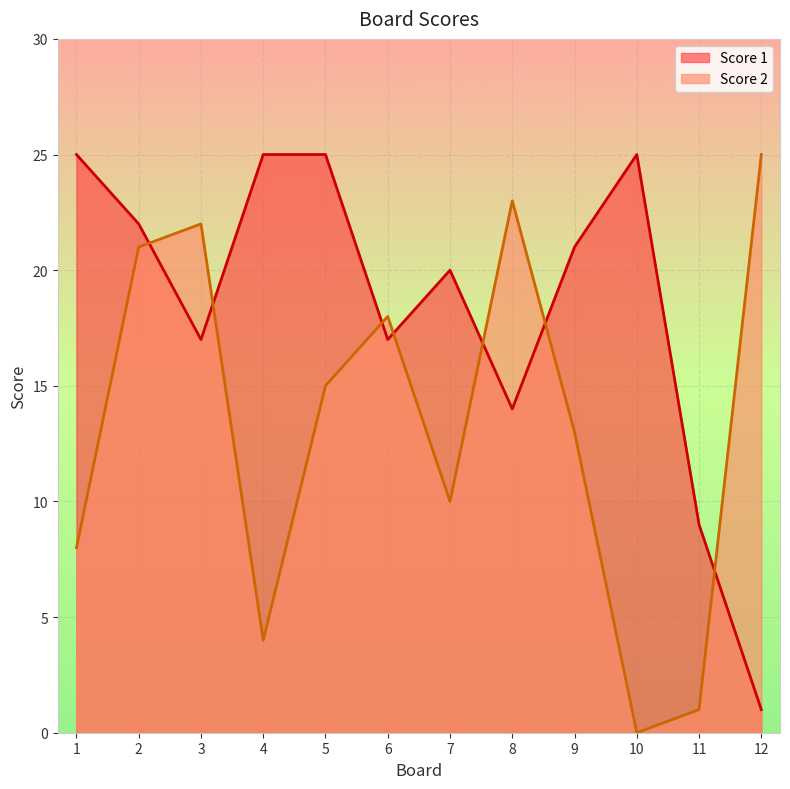

Reading left to right, what are all the values shown in this chart?

Score 2: 1=8	2=21	3=22	4=4	5=15	6=18	7=10	8=23	9=13	10=0	11=1	12=25
Score 1: 1=25	2=22	3=17	4=25	5=25	6=17	7=20	8=14	9=21	10=25	11=9	12=1